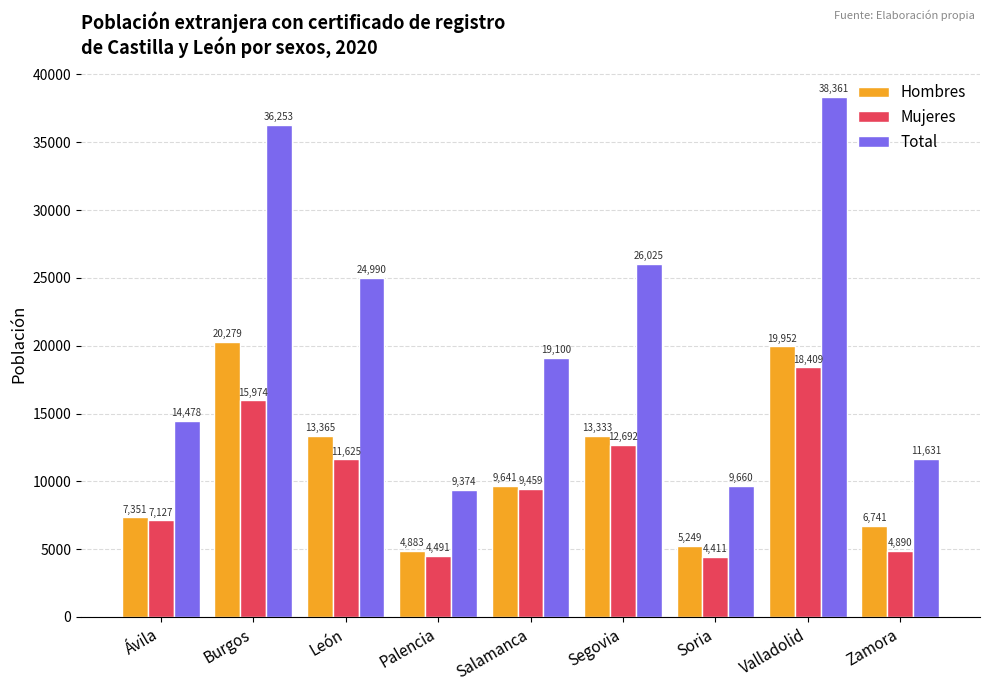

Where does the Hombres series first go above 9641?

Burgos